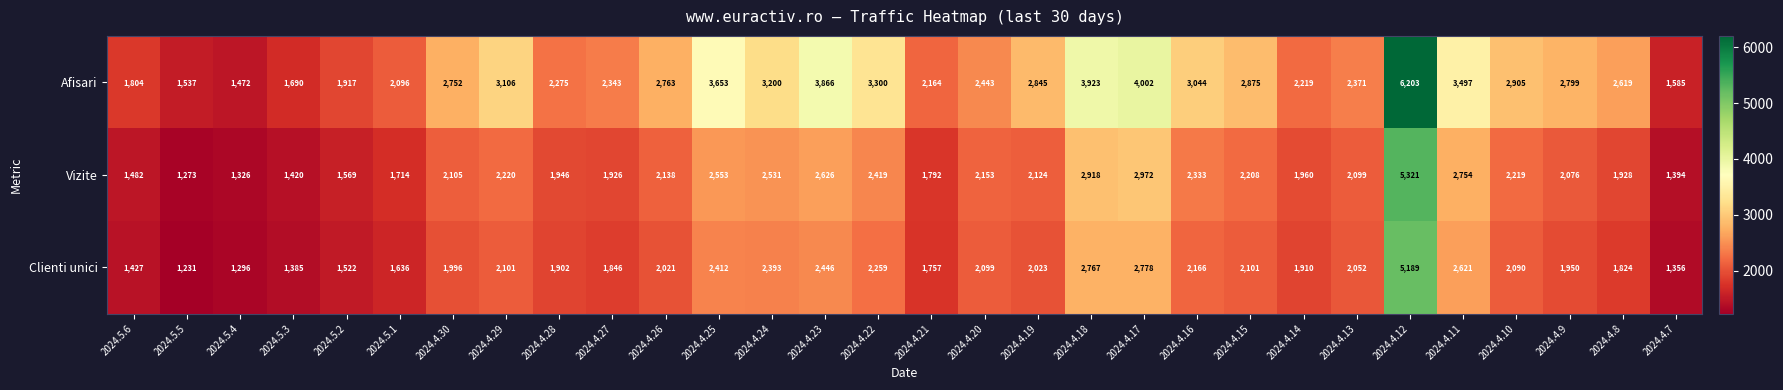

Which series has the widest spread of values?

Afisari